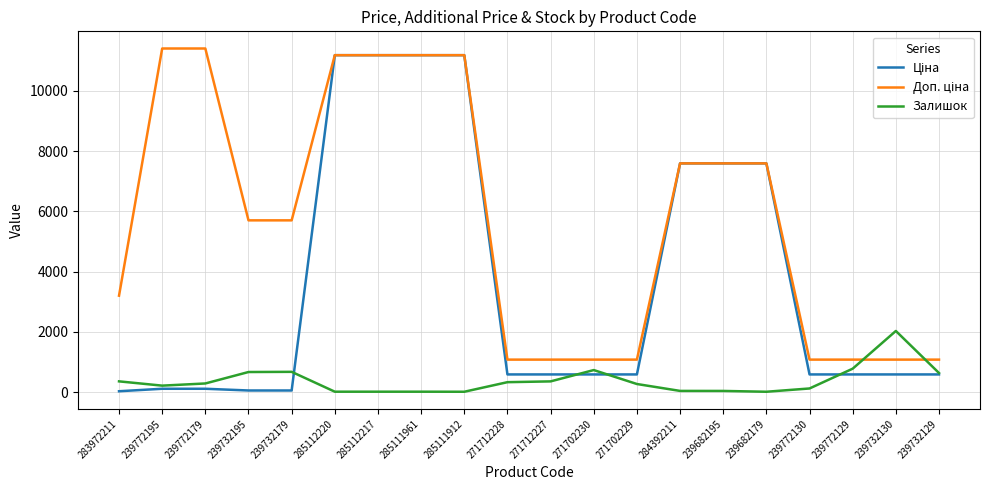

At how many categories does at least one series exceed 10624?

6